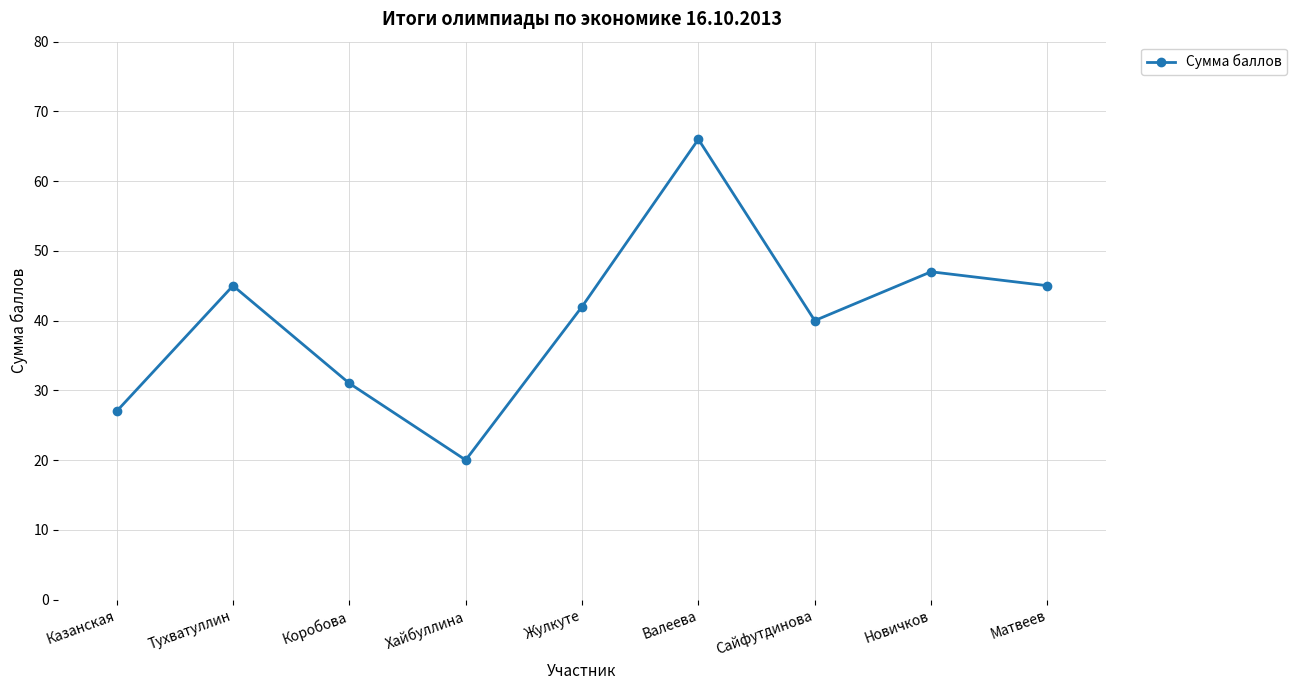

What is the greatest value displayed?

66